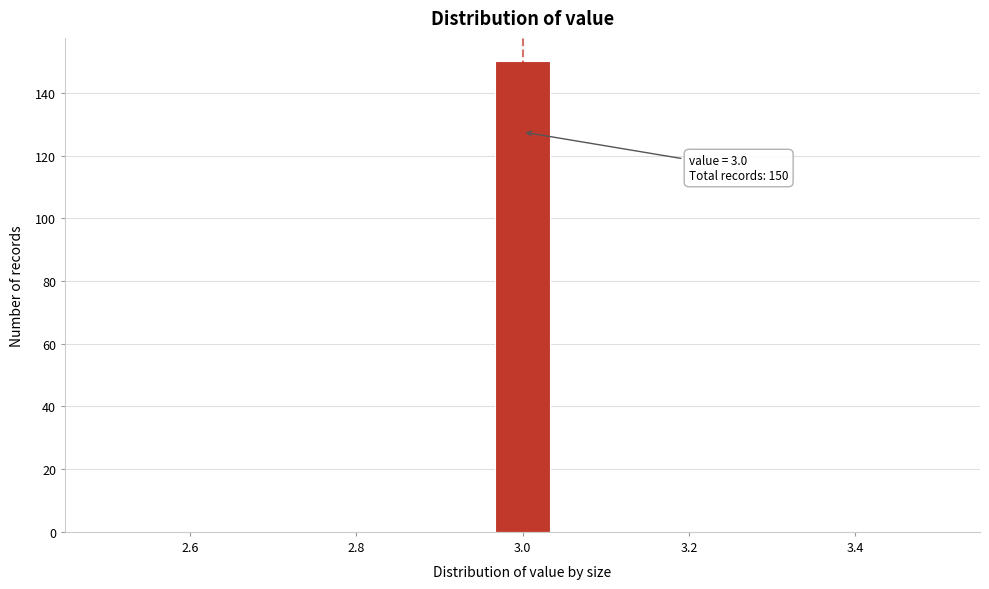

Read against the x-axis, roughly where is the centre of the tallest bar?

3.00